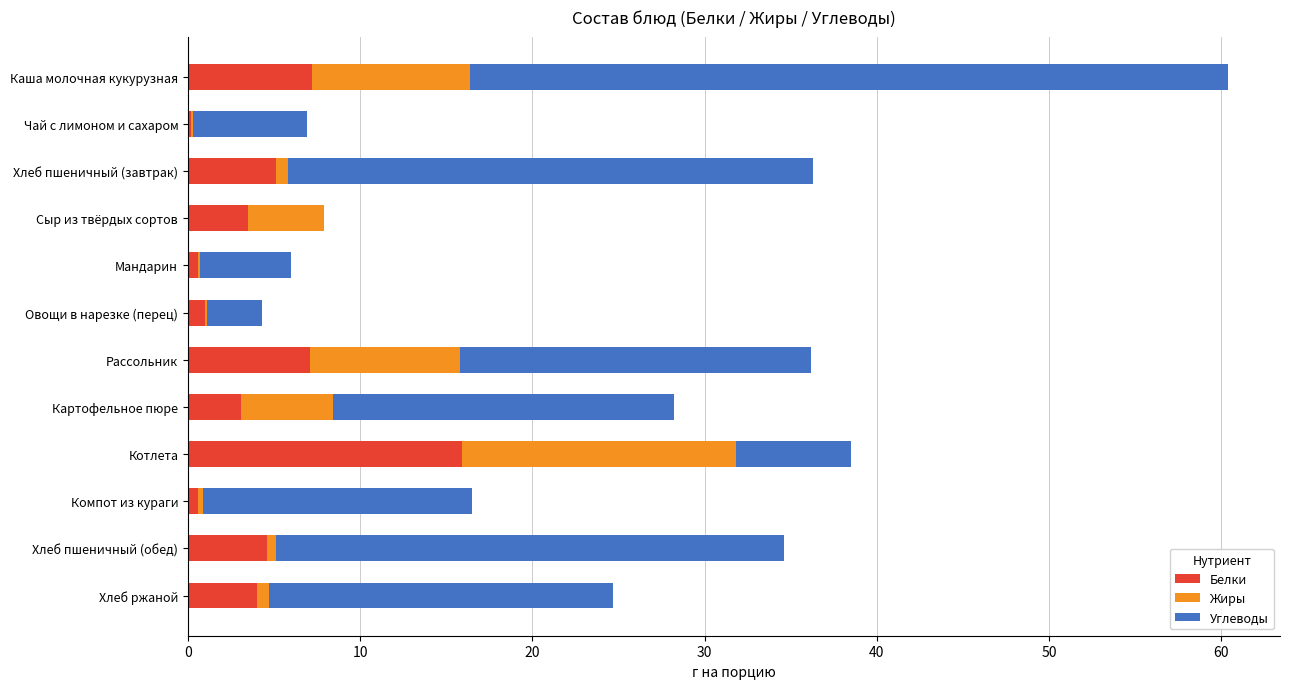

Which category has the highest value in the Белки series?

Котлета